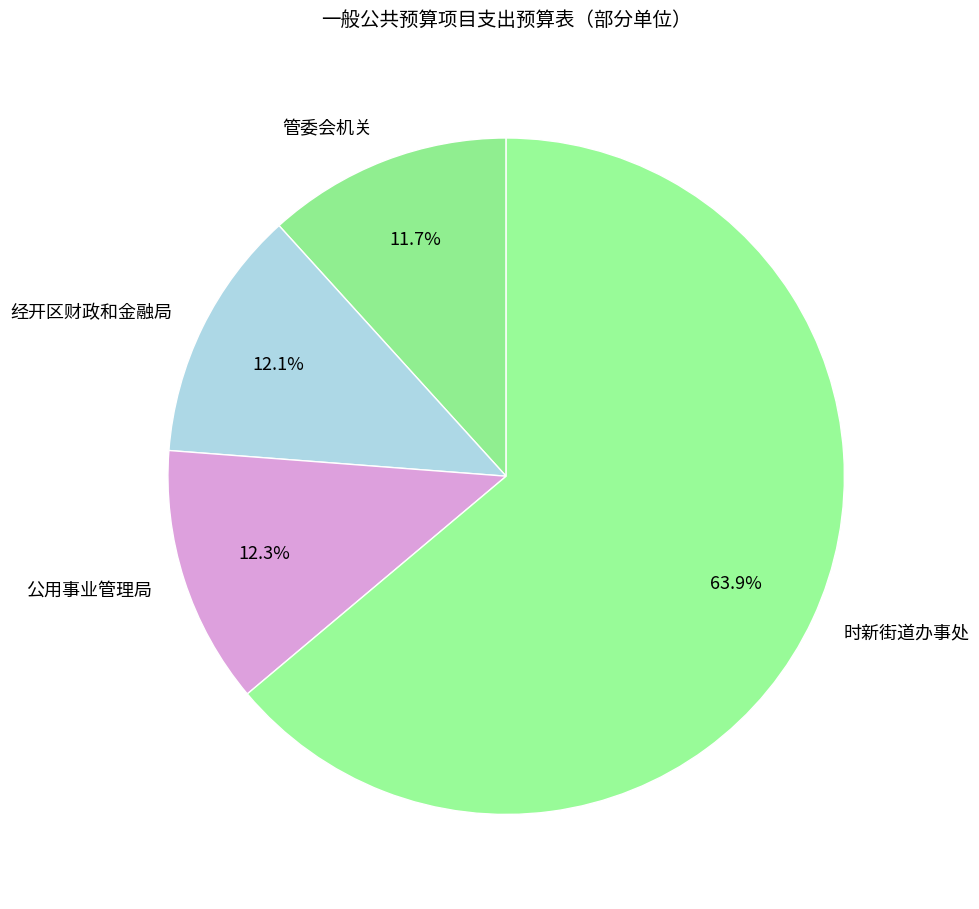

Which slice is the largest?

时新街道办事处